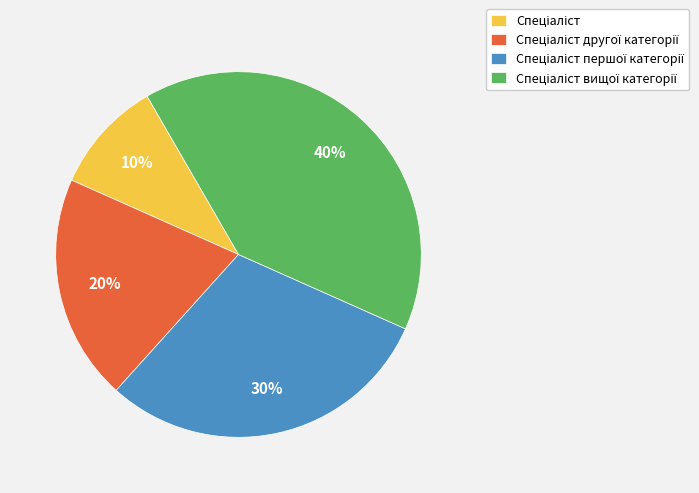

Is there any slice that represents more than half of the pie?

No